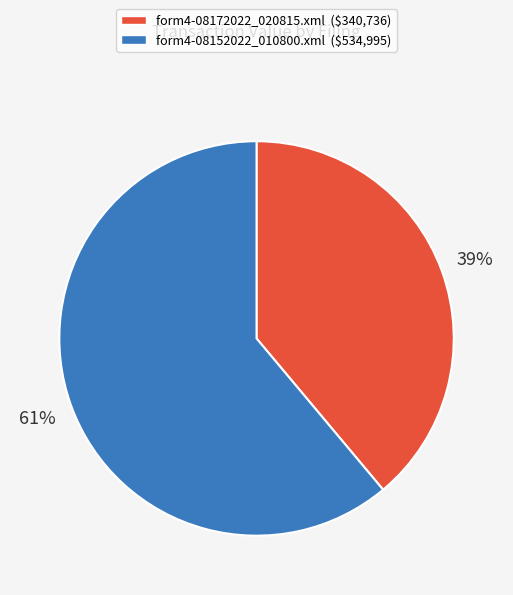

What is the largest slice in the pie chart?

form4-08152022_010800.xml